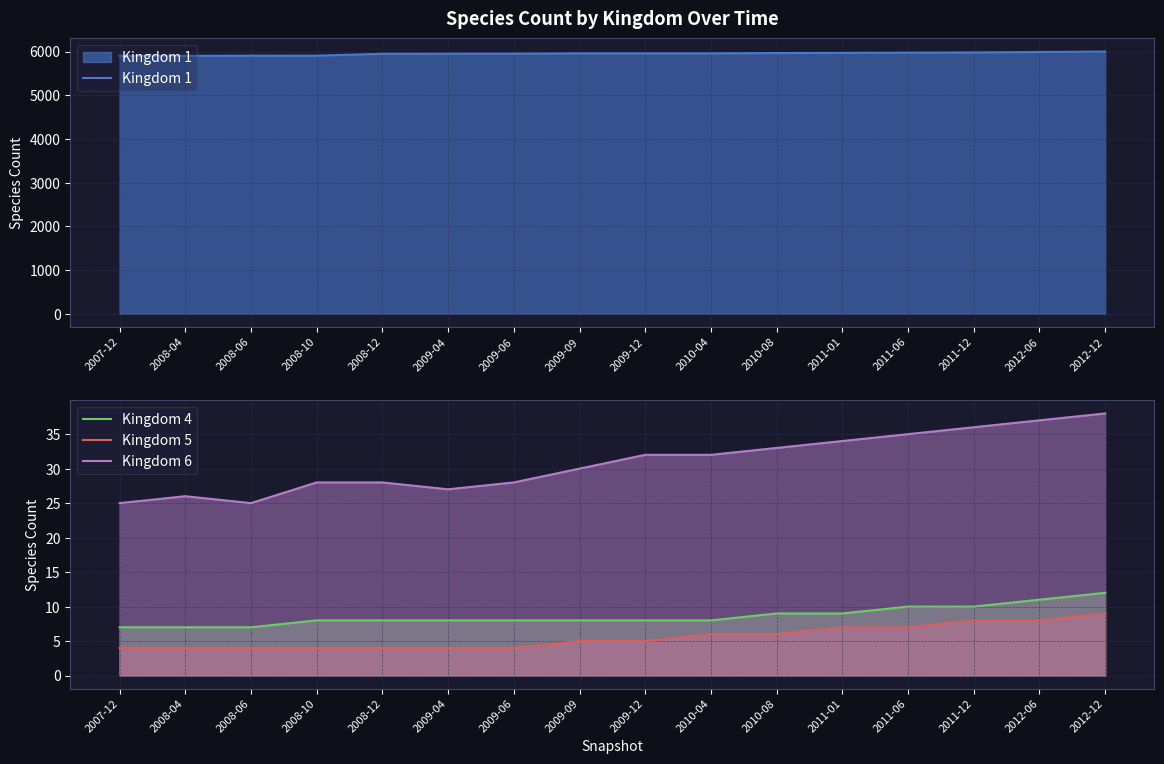

What is the label of the 5th point from the left?

2008-12